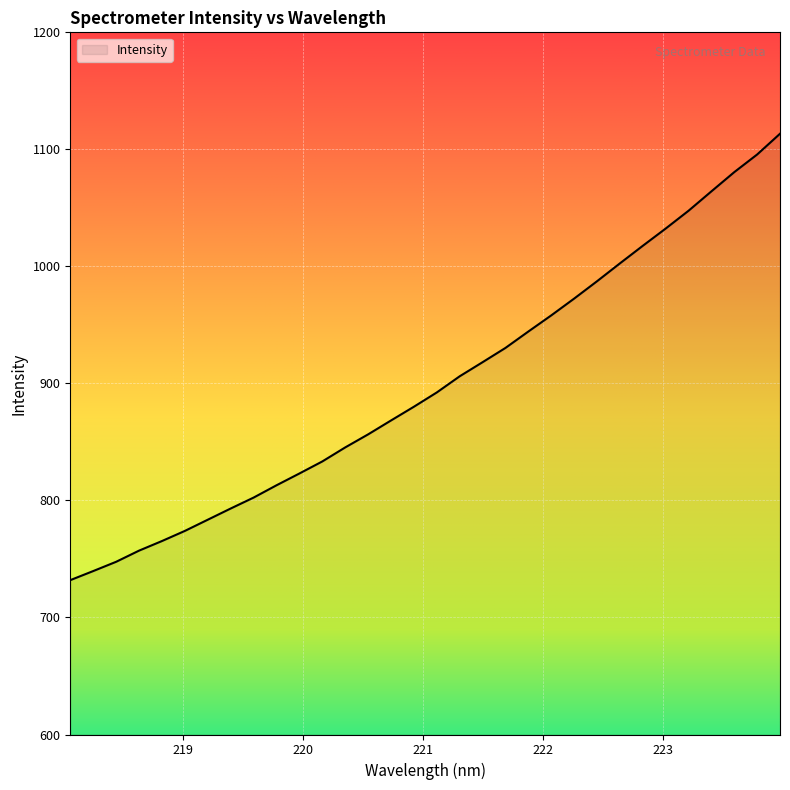

What is the minimum value shown in the chart?

731.9